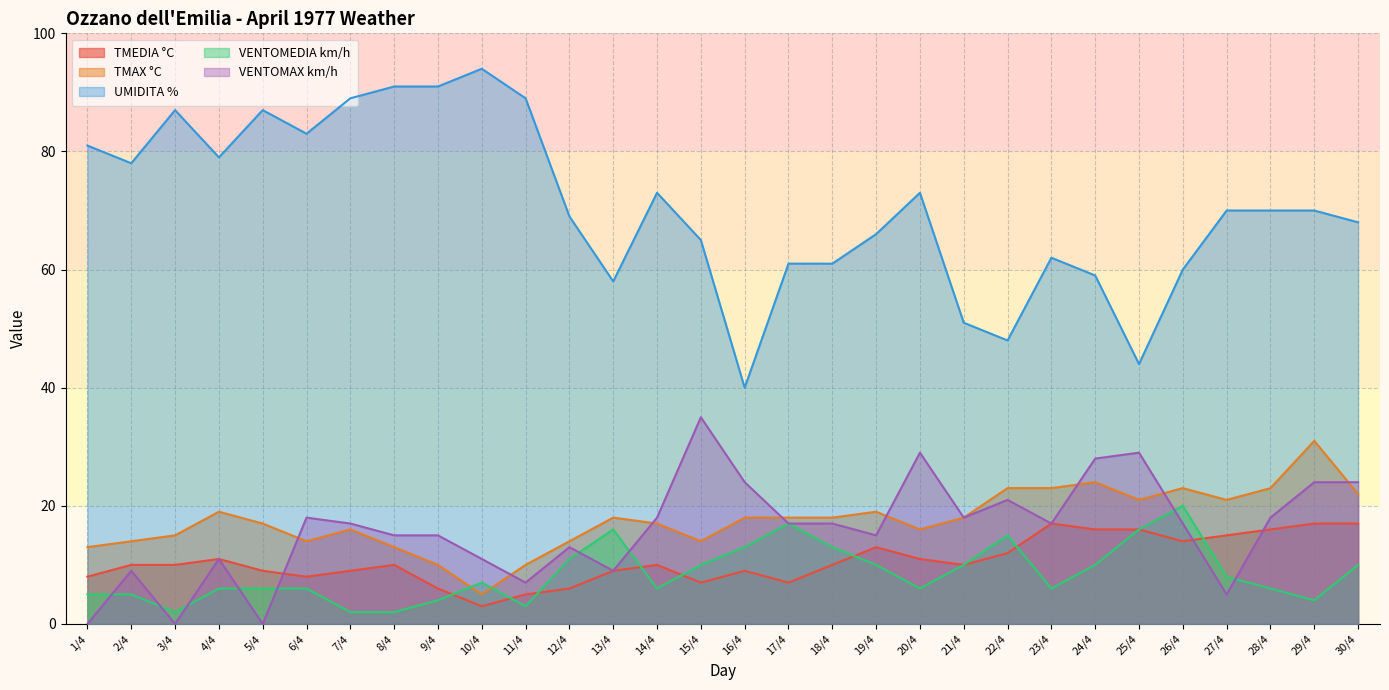

What is the sum of all TMAX °C values?

527